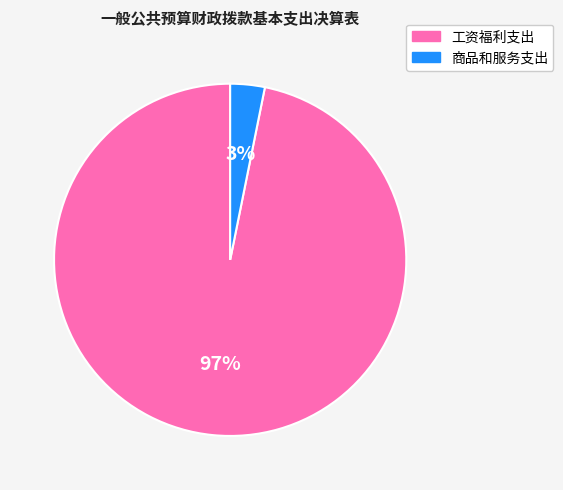

Do 工资福利支出 and 商品和服务支出 together represent more than half of the pie?

Yes